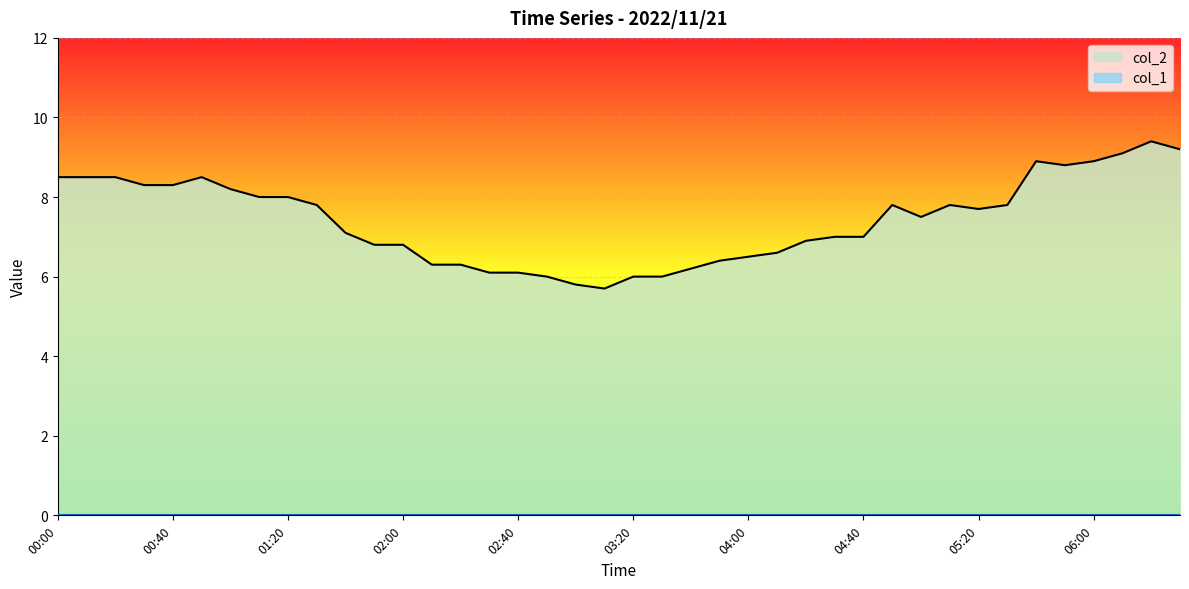

What is the change in value from 03:10 to 04:20?

+1.2